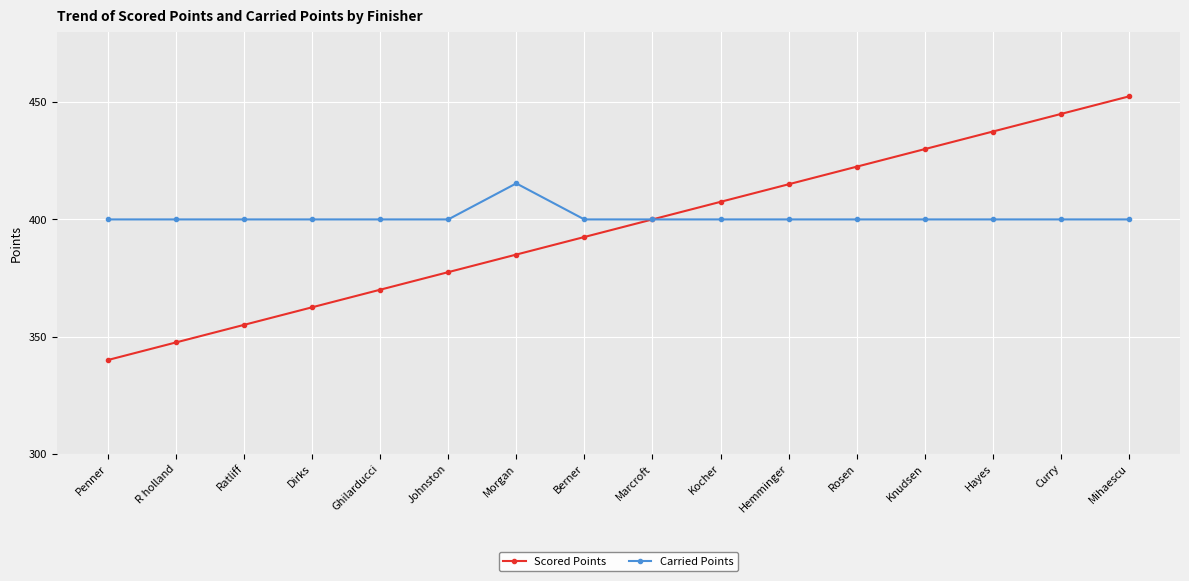

What is the highest value of the Carried Points series?

415.4